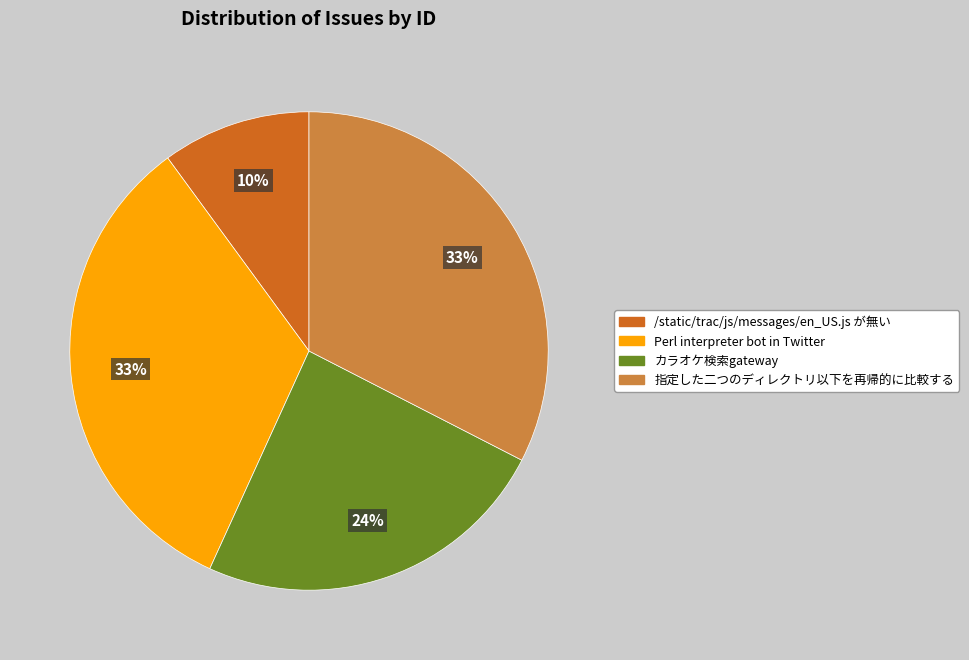

Which slice is the smallest?

/static/trac/js/messages/en_US.js が無い